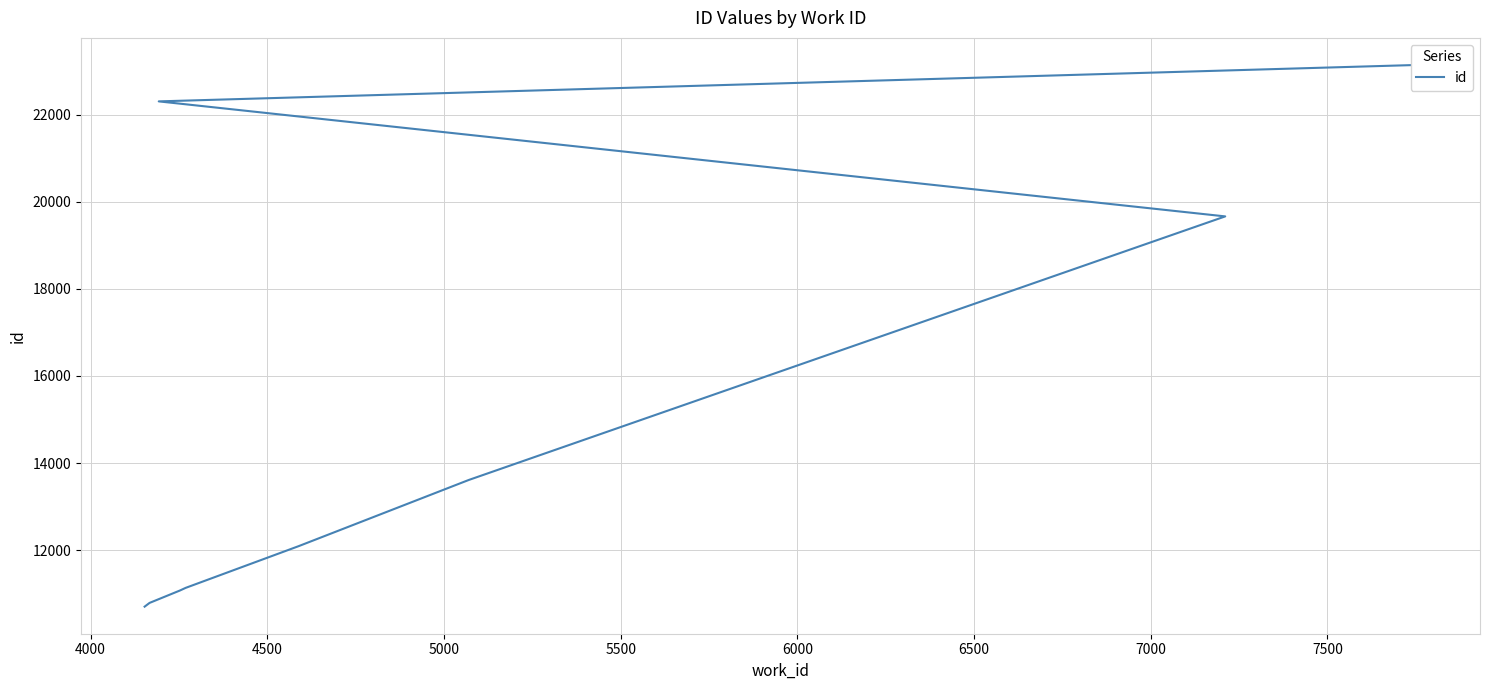

What is the smallest value displayed?

10698